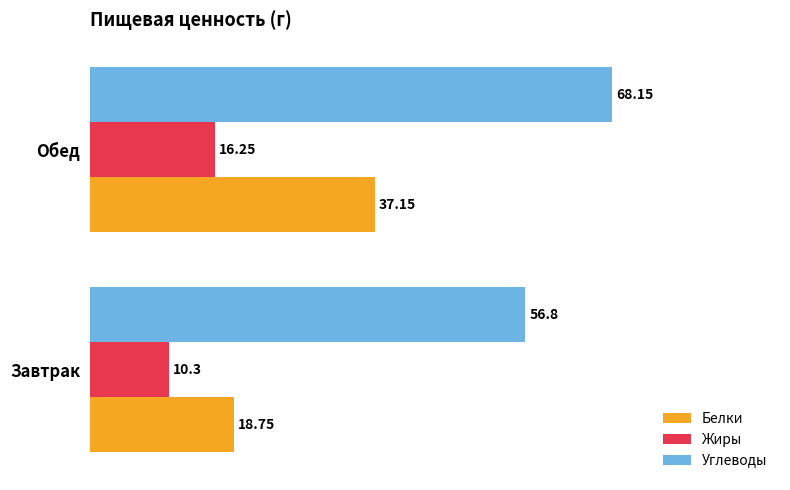

Where is Углеводы nearest to the value 62?

Завтрак